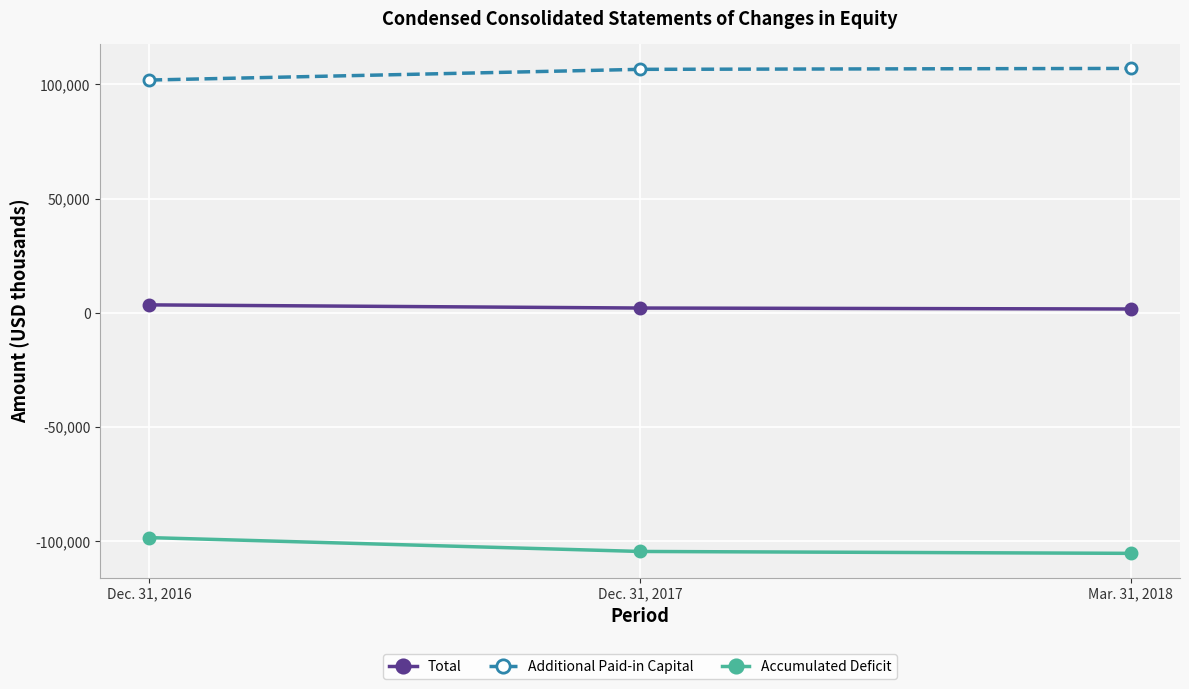

Rank the categories by Additional Paid-in Capital value from highest to lowest.

Mar. 31, 2018, Dec. 31, 2017, Dec. 31, 2016